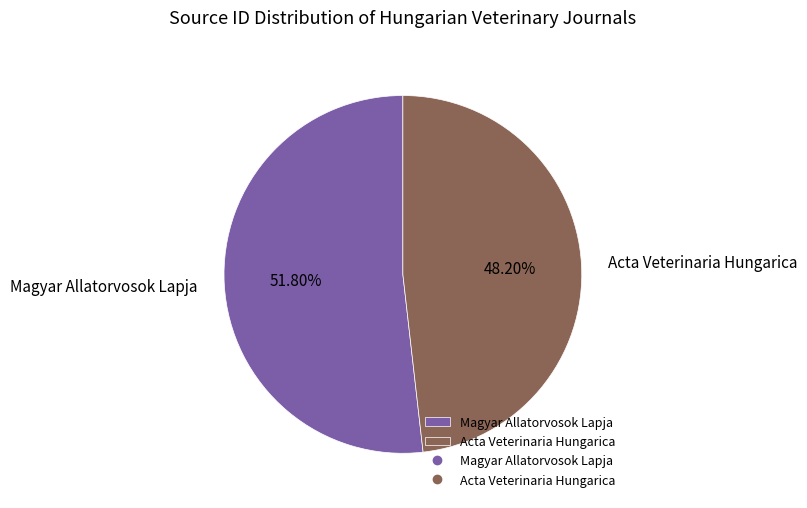

To the nearest percent, what is the difference between the largest and smallest slice percentages?

4%